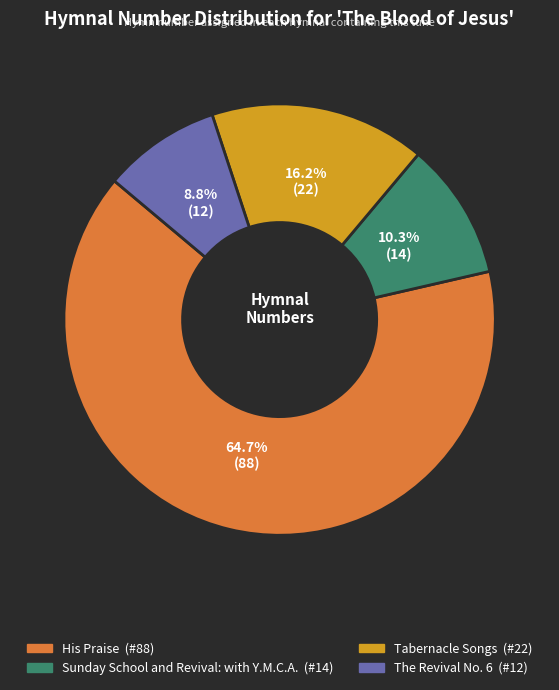

True or false: The Revival No. 6 accounts for 15% of the total.

False